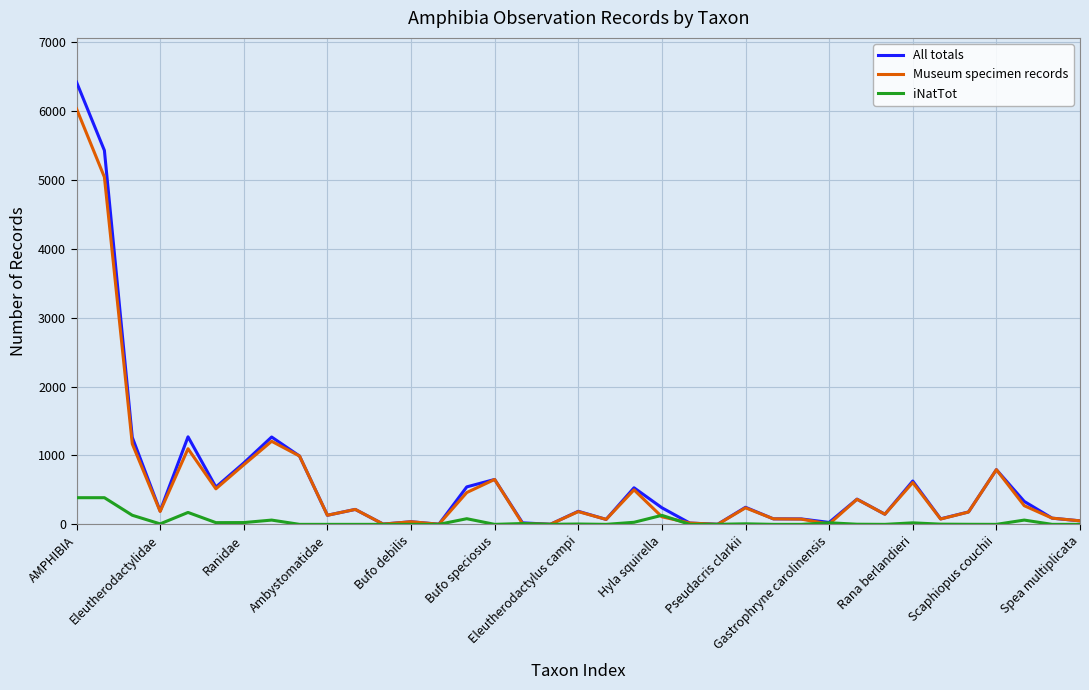

List the series in order of their peak value, highest first.

All totals, Museum specimen records, iNatTot